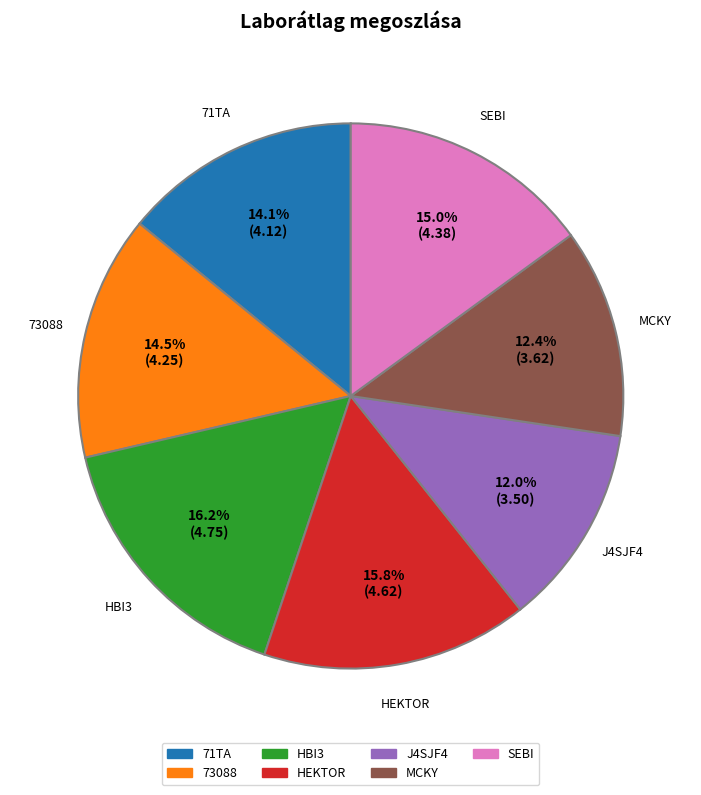

Does J4SJF4 represent more than half of the total?

No